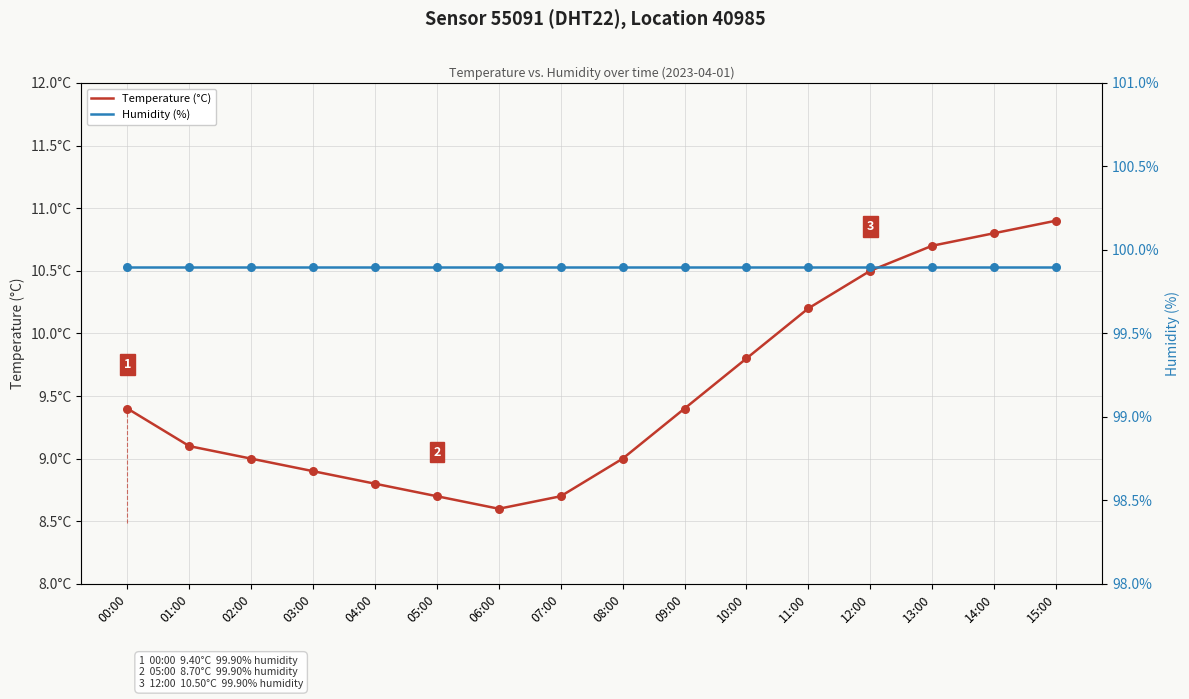

Which series has the largest Y range (max minus min)?

Temperature (°C)